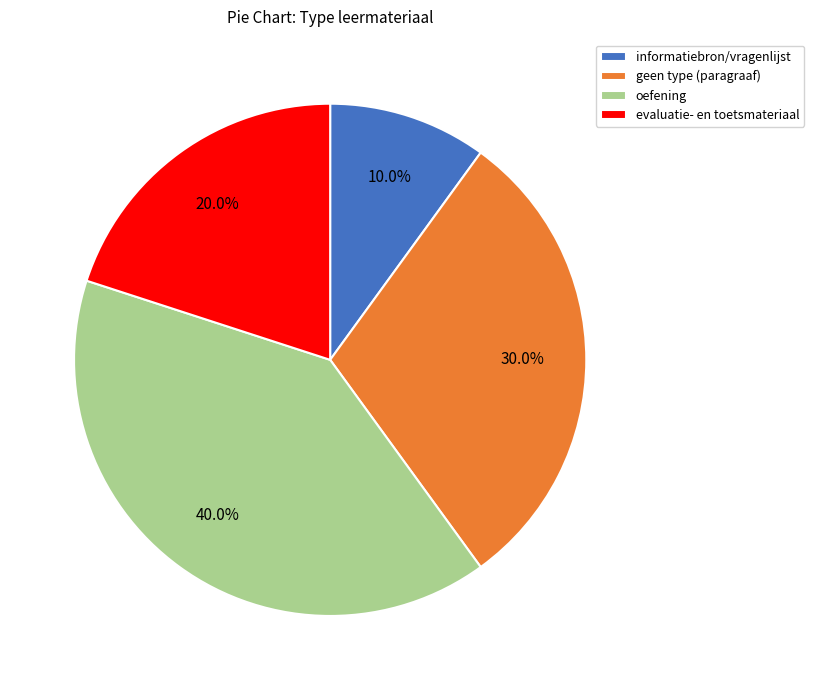

What percentage is NOT represented by evaluatie- en toetsmateriaal?

80.0%